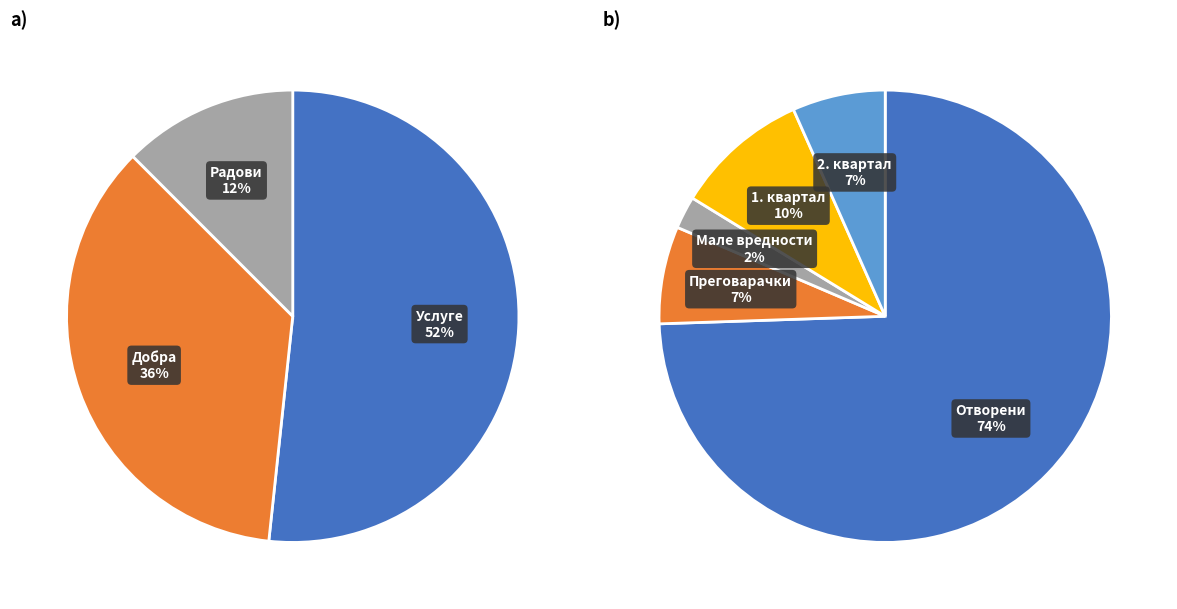

Between Радови and Отворени поступак, which is larger?

Отворени поступак